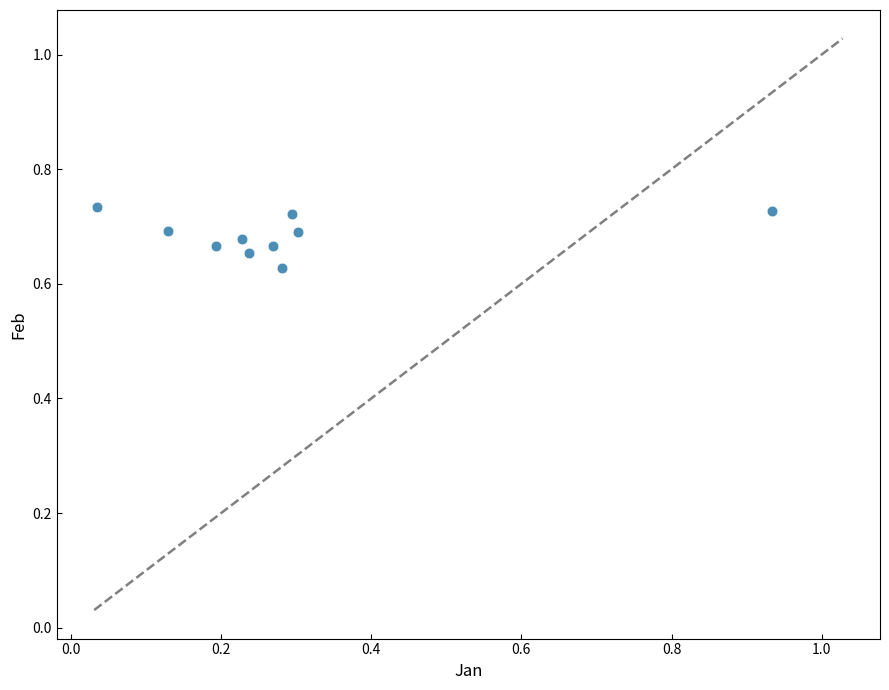

What is the range of X values (max minus min)?

0.9